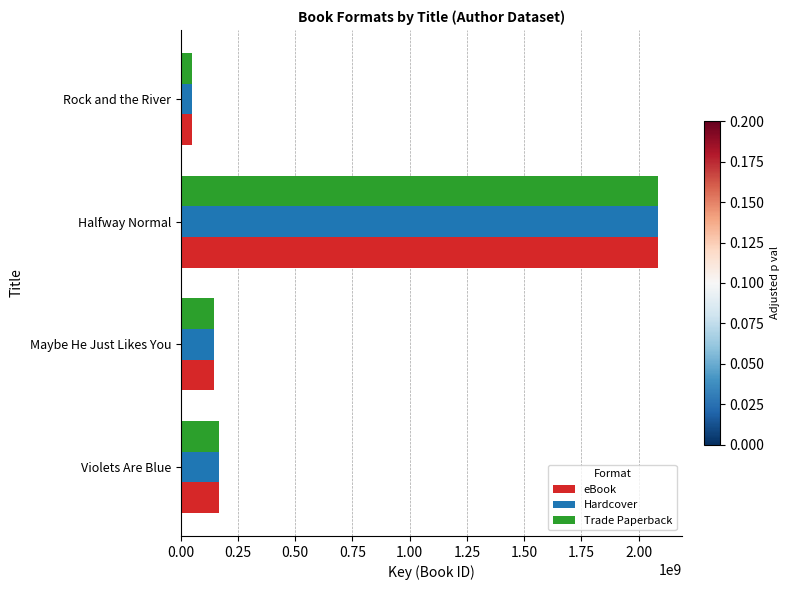

Is it true that Trade Paperback equals 48551525 at Rock and the River?

True